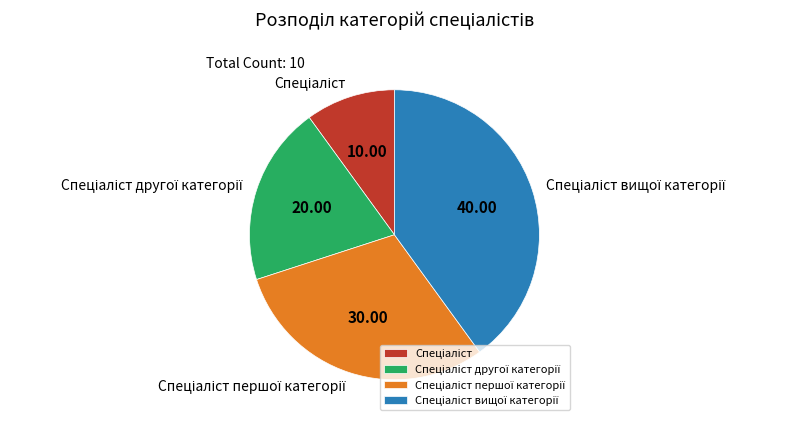

Is there any slice that represents more than half of the pie?

No